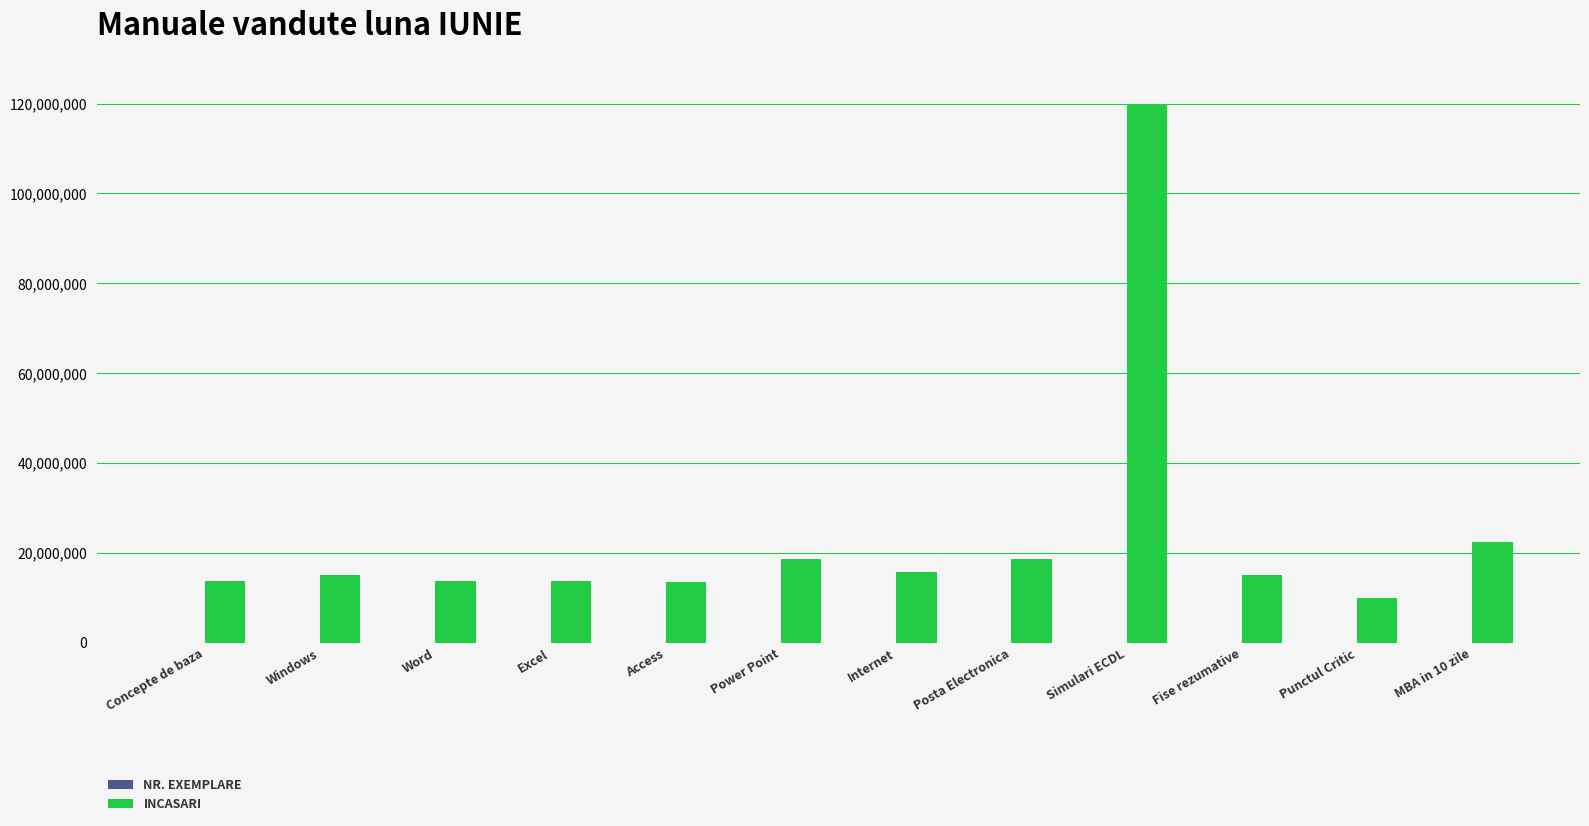

At which category is the sum across all series the highest?

Simulari ECDL